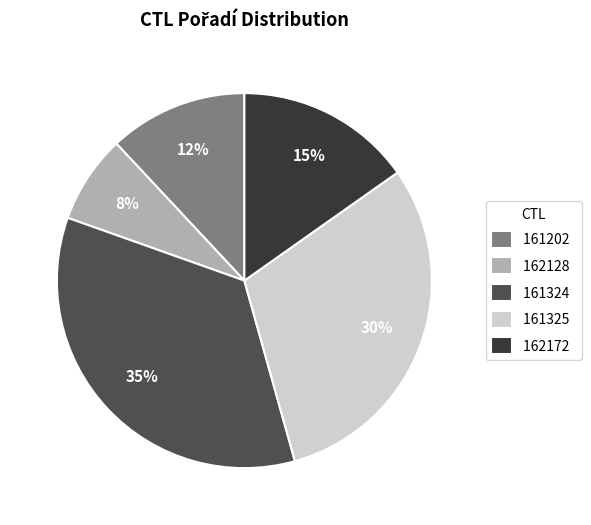

What percentage is the 161324 slice, to the nearest percent?

35%